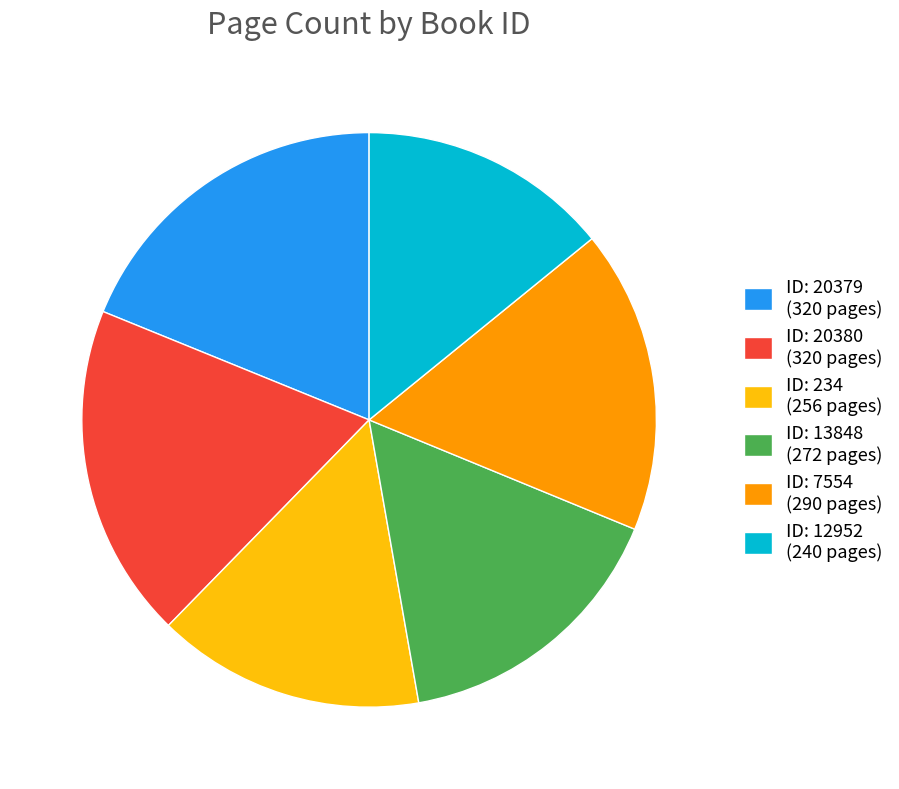

Which slice is the smallest?

ID: 12952 (240 pages)